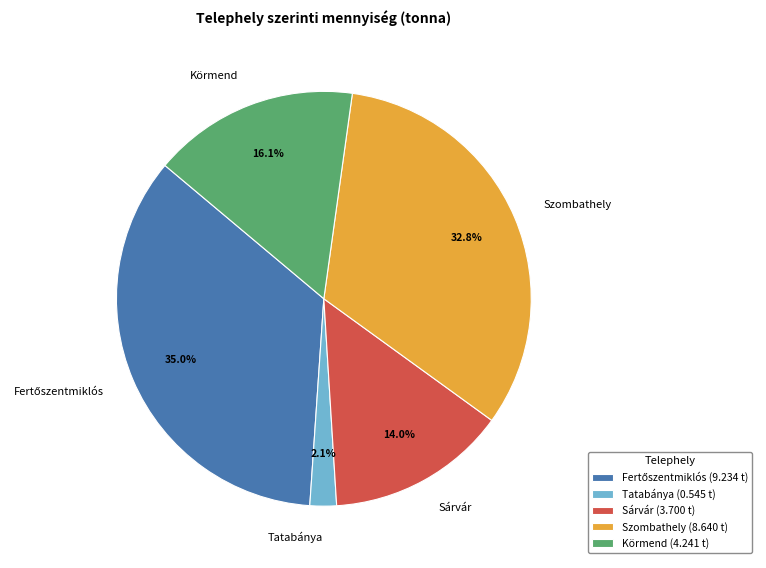

What percentage do Körmend and Tatabánya together represent?

18.2%